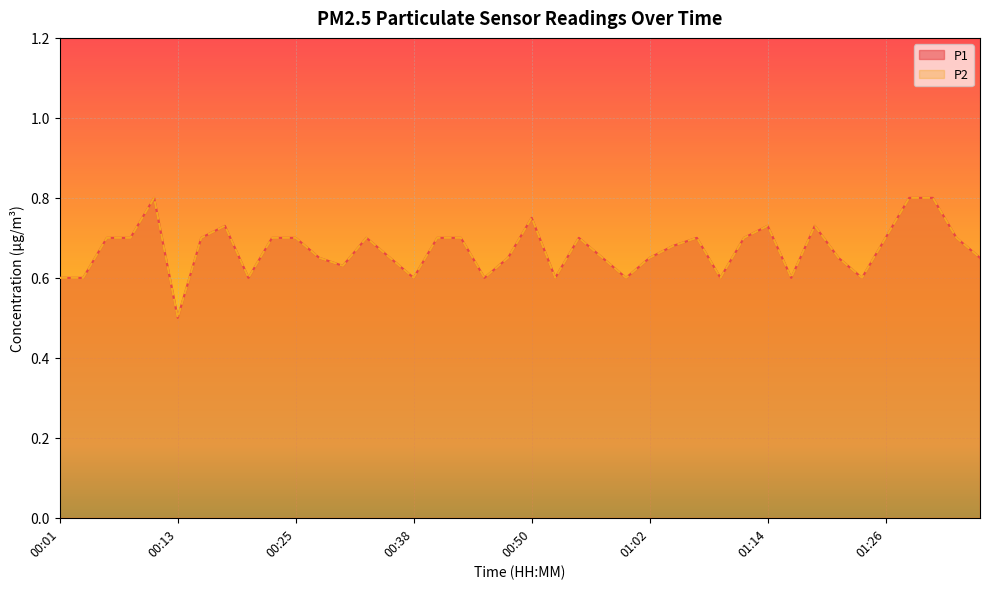

The value of P2 at 00:43 is 0.5. True or false?

False